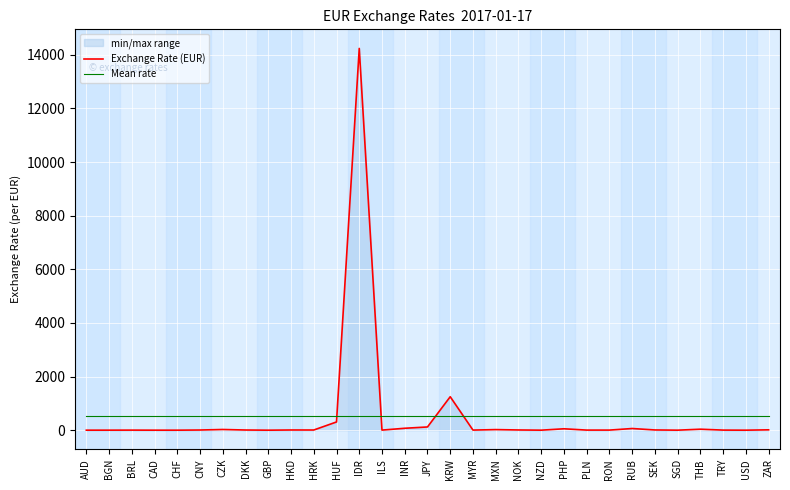

What is the sum of the Exchange Rate (EUR) values at NZD and KRW?

1250.3